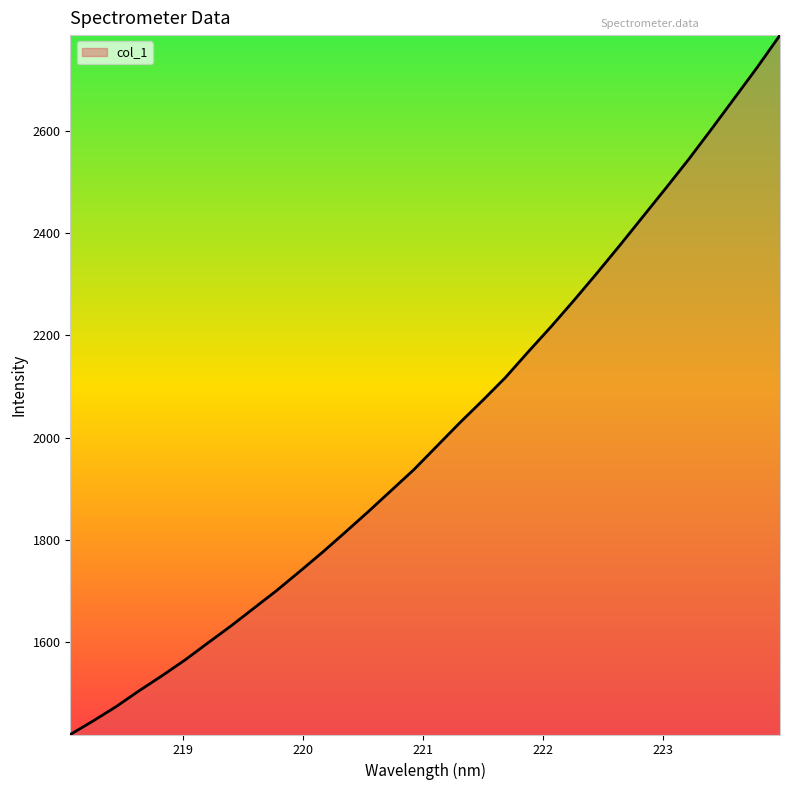

What is the smallest value displayed?

1418.3